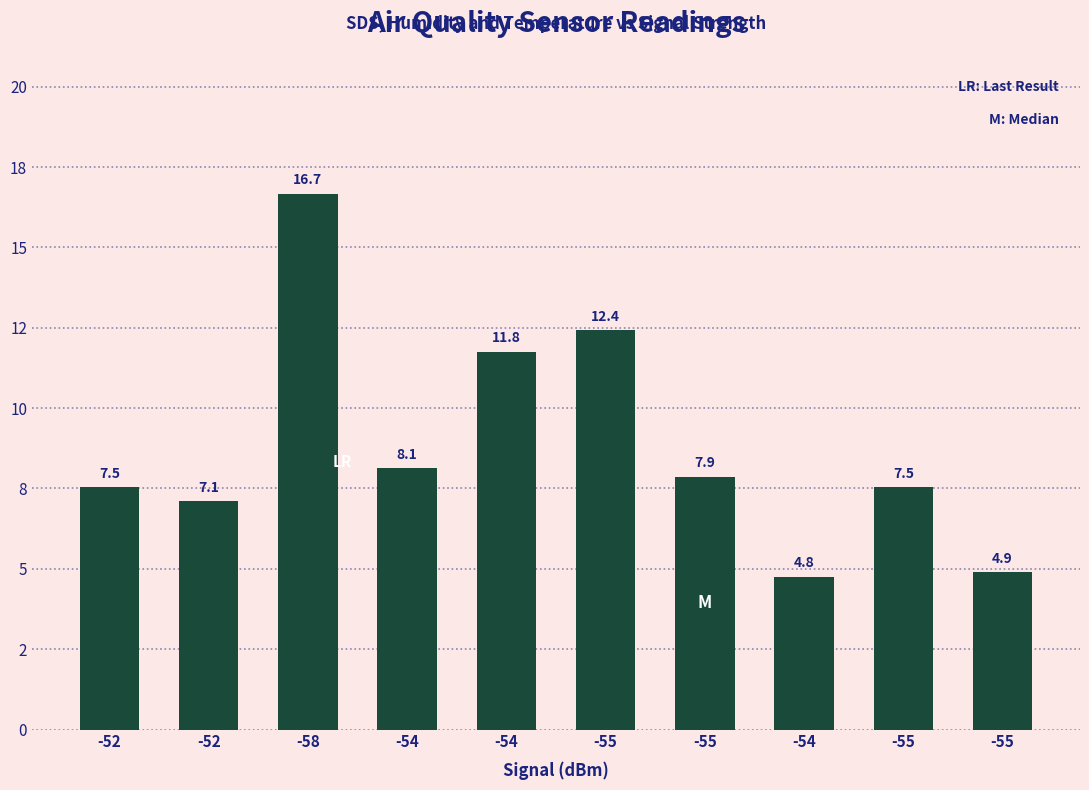

At which label is the value closest to 10?

-54